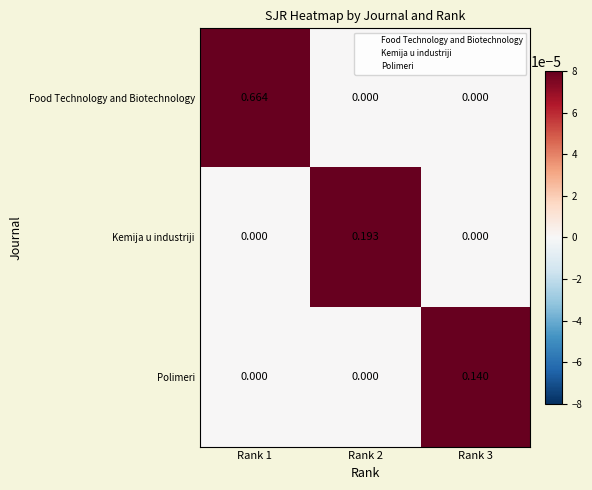

Which series has the largest total across all categories?

Food Technology and Biotechnology